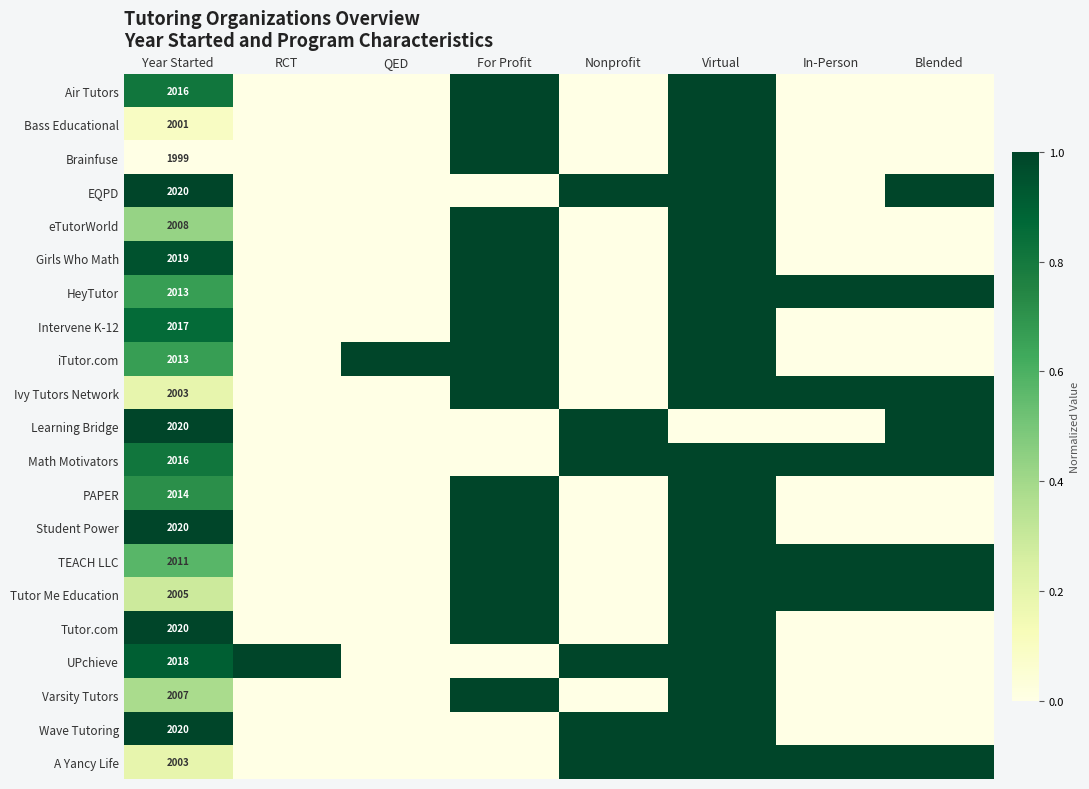

Is it true that TEACH LLC equals 3246 at Year Started?

False